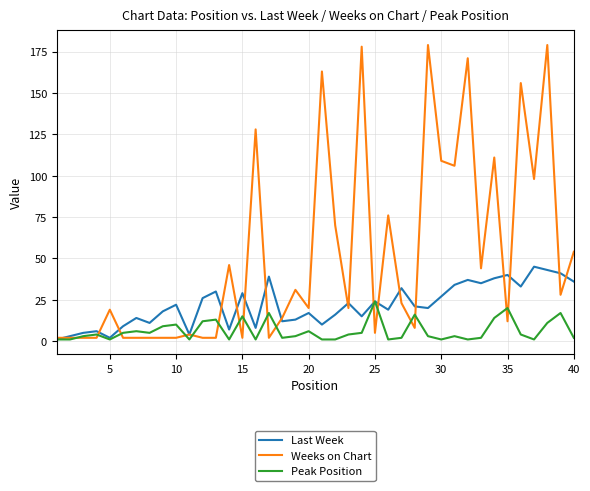

What is the difference between the second highest and second lowest values in the Peak Position series?

19